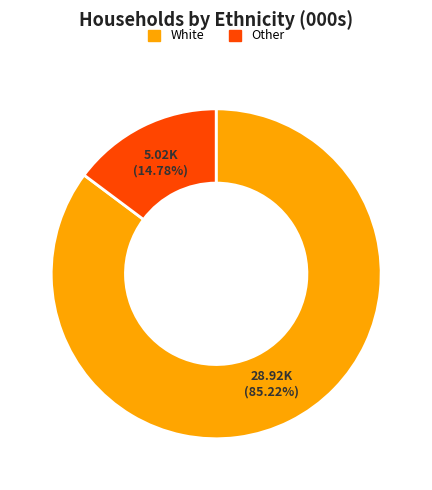

Does any single category account for the majority?

Yes